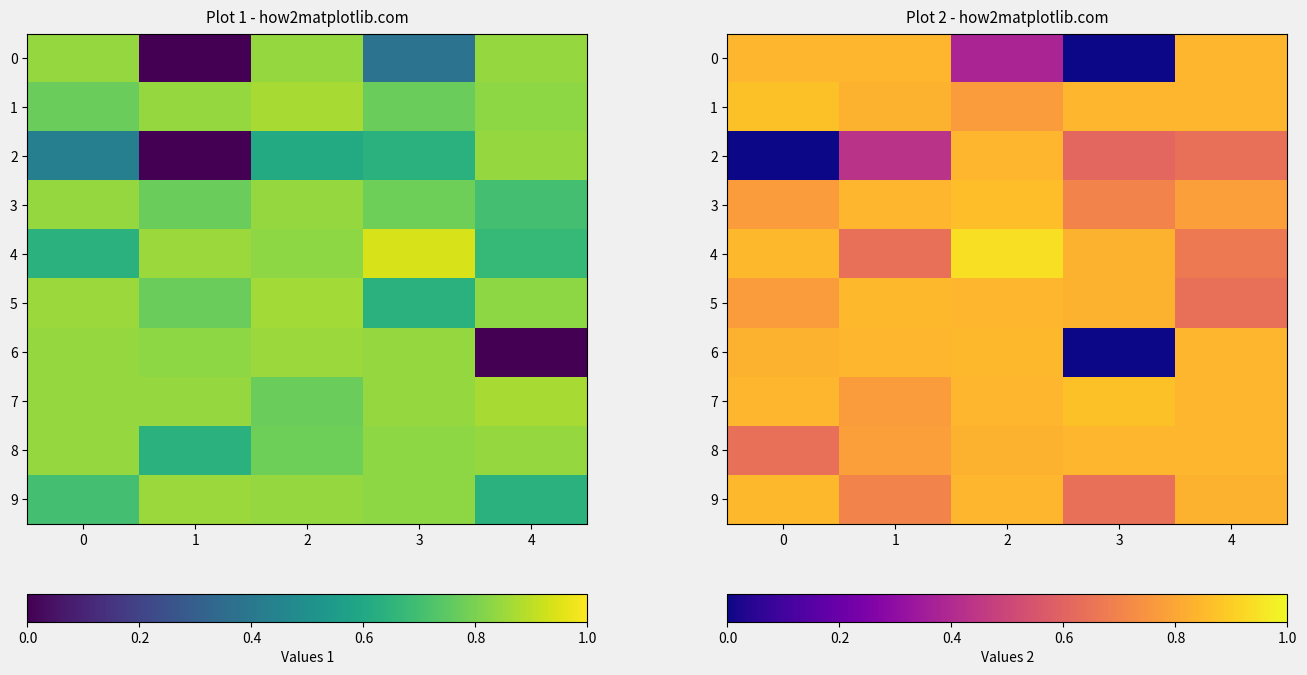

What is the spread (max minus min) of values at 1?

0.4